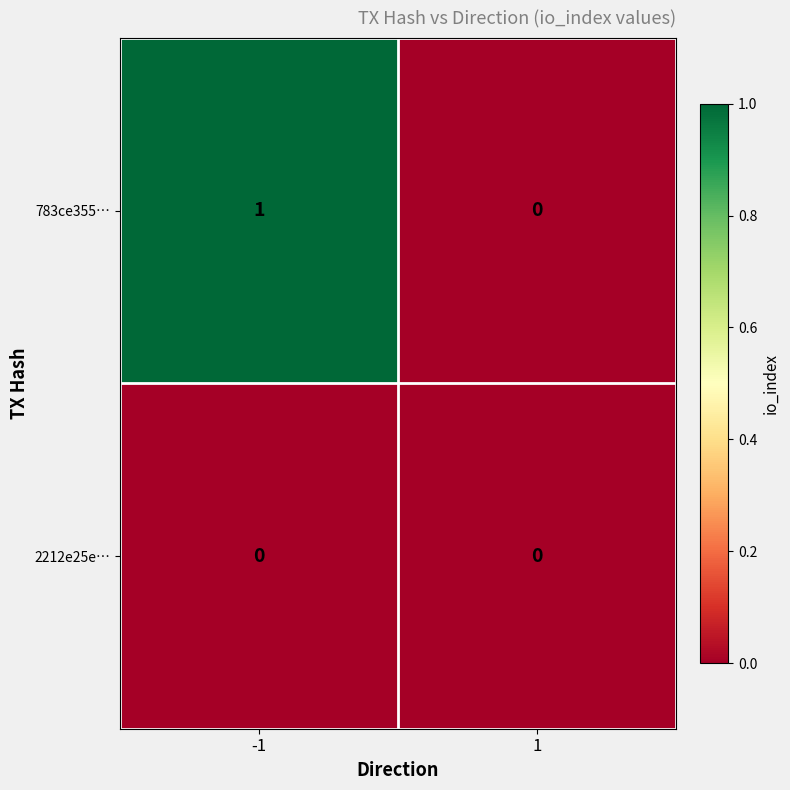

Which series has the largest range (max minus min)?

783ce355…